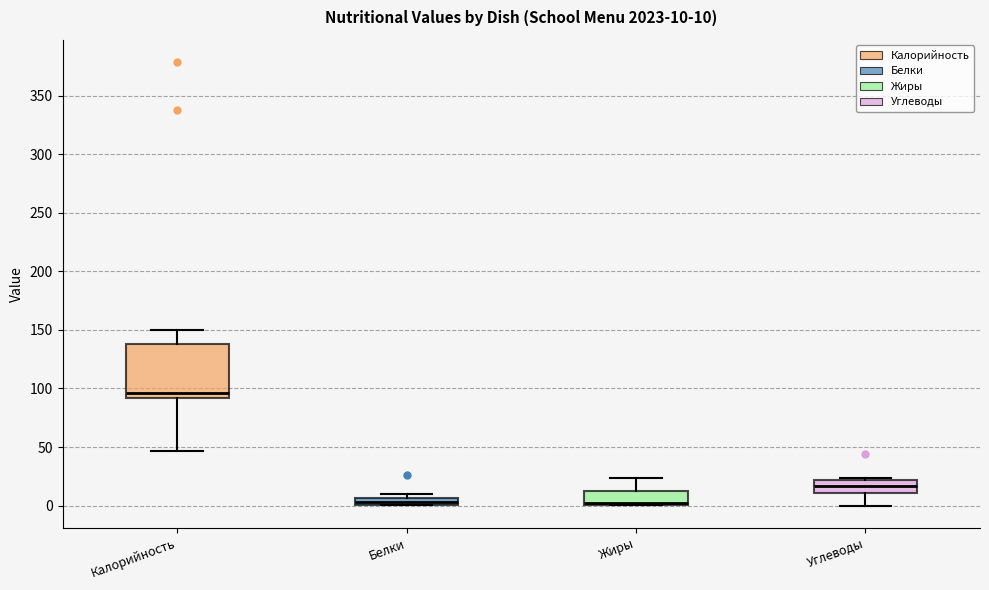

Which box has the highest median line?

Калорийность